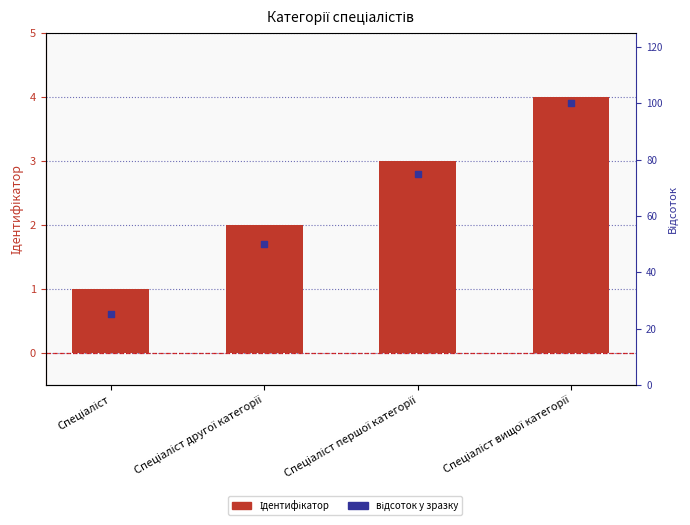

What are all the series names shown in the legend?

Ідентифікатор, відсоток у зразку